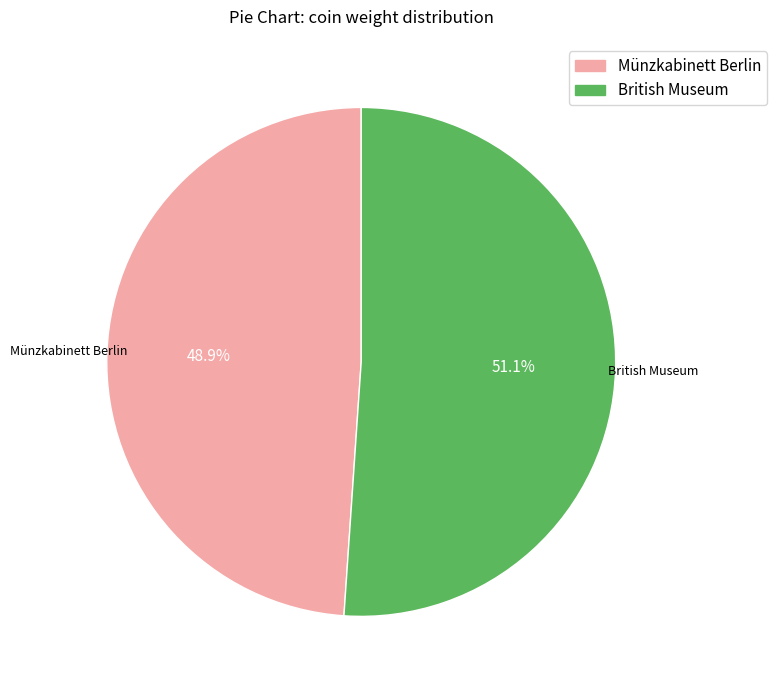

Approximately how many times larger is the value at Münzkabinett Berlin compared to British Museum?

1.0